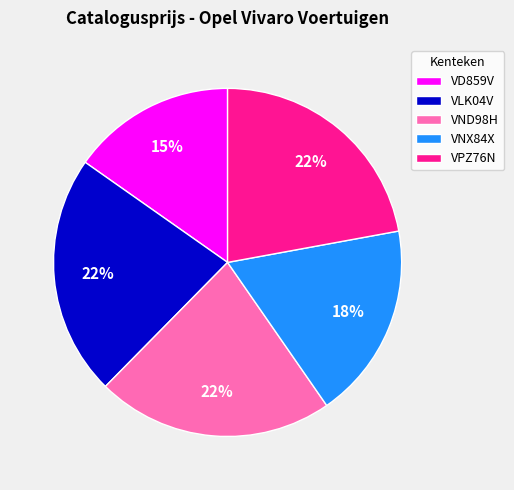

Combined, do VD859V and VNX84X account for over 50%?

No